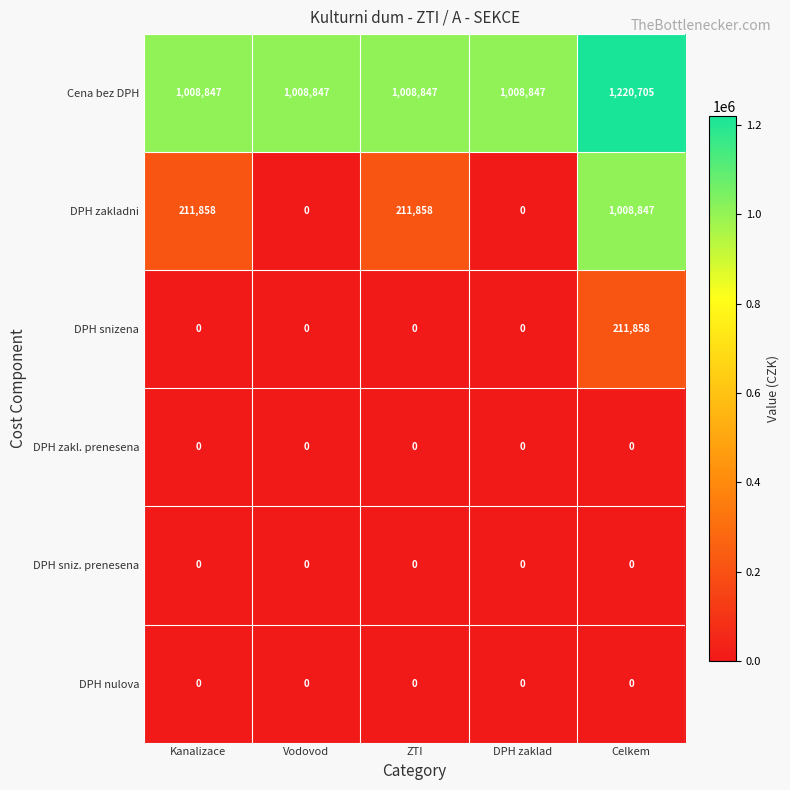

Reading left to right, transcribe all the data shown in this chart.

Cena bez DPH: Kanalizace=1008847	Vodovod=1008847	ZTI=1008847	DPH zaklad=1008847	Celkem=1220705
DPH zakladni: Kanalizace=211858	Vodovod=0	ZTI=211858	DPH zaklad=0	Celkem=1008847
DPH snizena: Kanalizace=0	Vodovod=0	ZTI=0	DPH zaklad=0	Celkem=211858
DPH zakl. prenesena: Kanalizace=0	Vodovod=0	ZTI=0	DPH zaklad=0	Celkem=0
DPH sniz. prenesena: Kanalizace=0	Vodovod=0	ZTI=0	DPH zaklad=0	Celkem=0
DPH nulova: Kanalizace=0	Vodovod=0	ZTI=0	DPH zaklad=0	Celkem=0